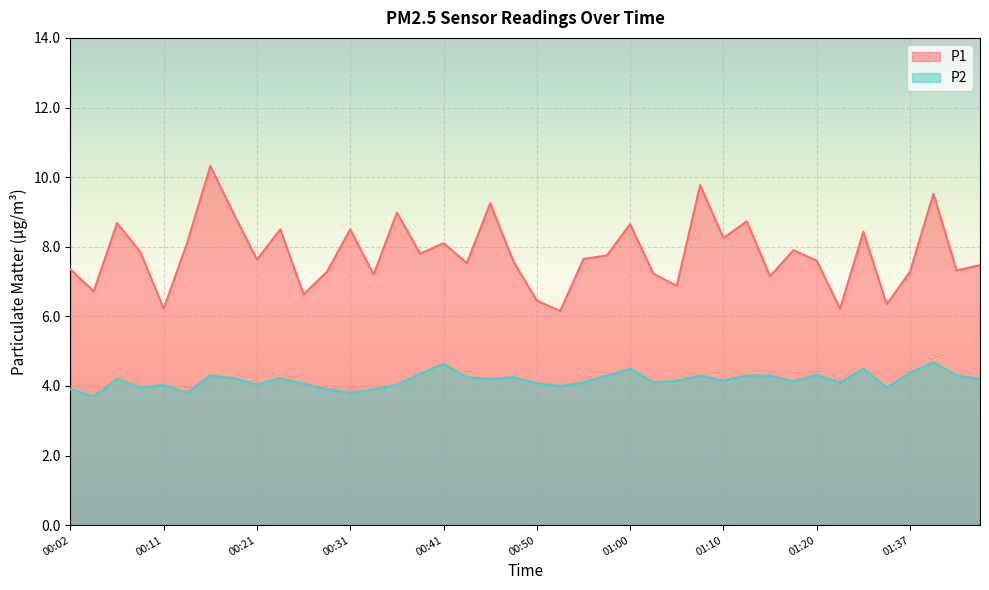

True or false: P1 and P2 intersect in this chart.

False